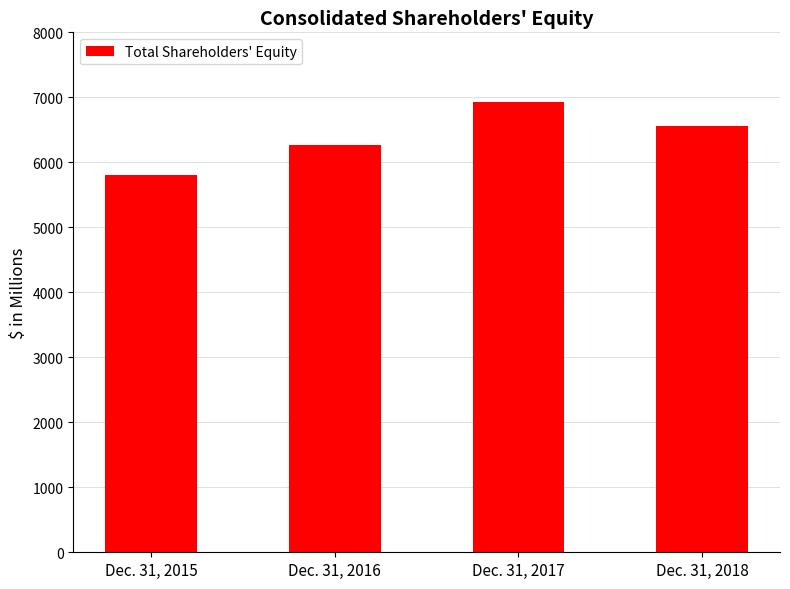

Which has a higher value, Dec. 31, 2016 or Dec. 31, 2018?

Dec. 31, 2018